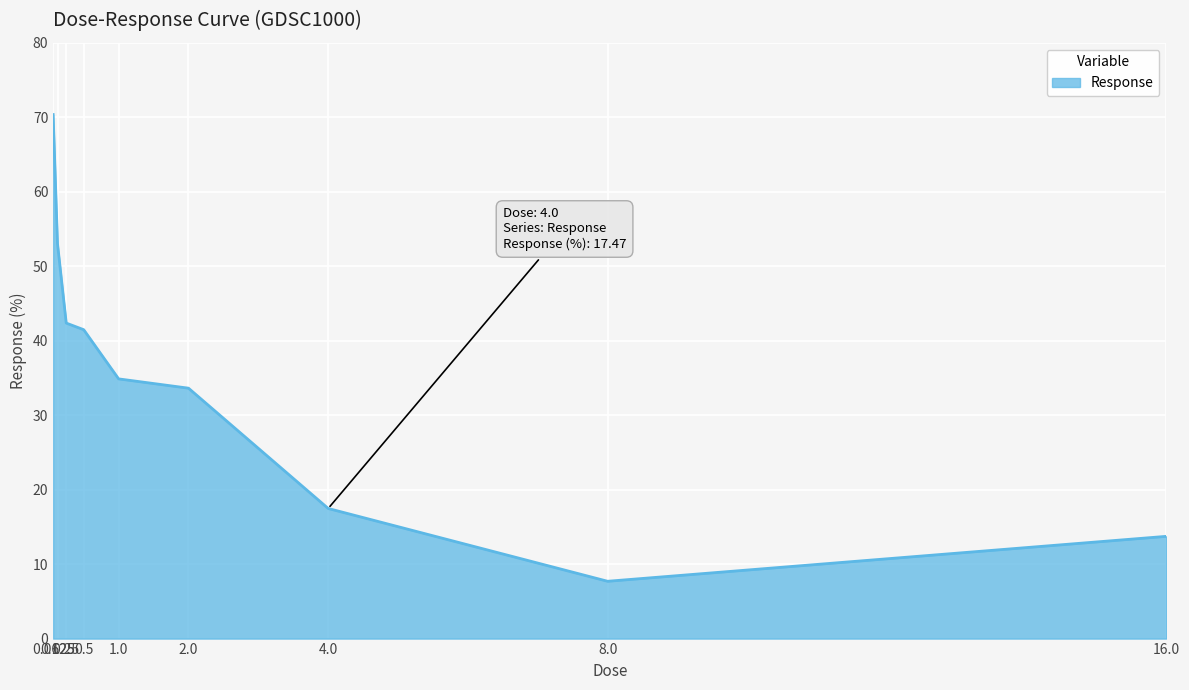

How many lines are shown in the chart?

1